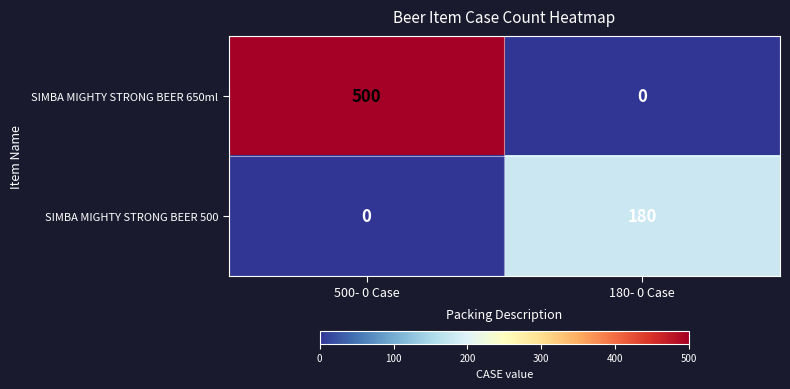

Between 500- 0 Case and 180- 0 Case, which series saw the biggest shift?

SIMBA MIGHTY STRONG BEER 650ml